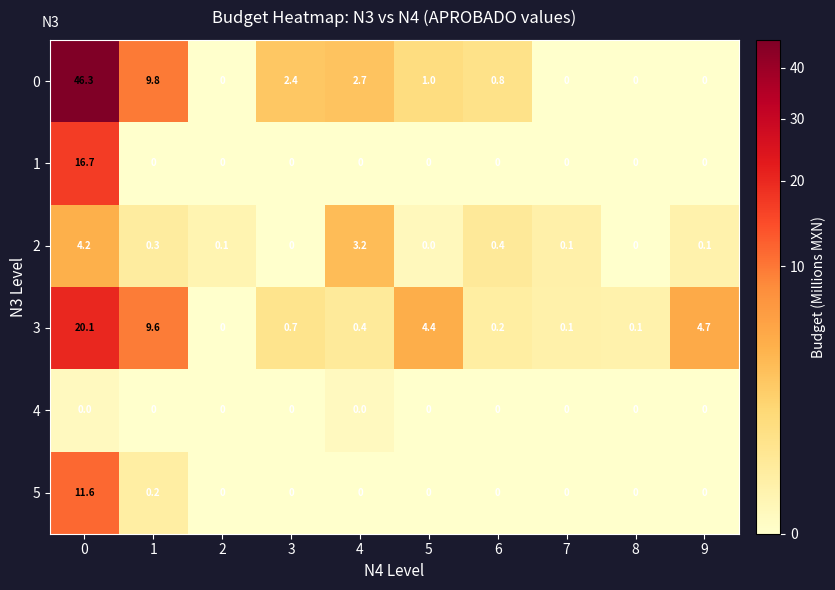

True or false: 1 has a value of -5.7 at 9.

False